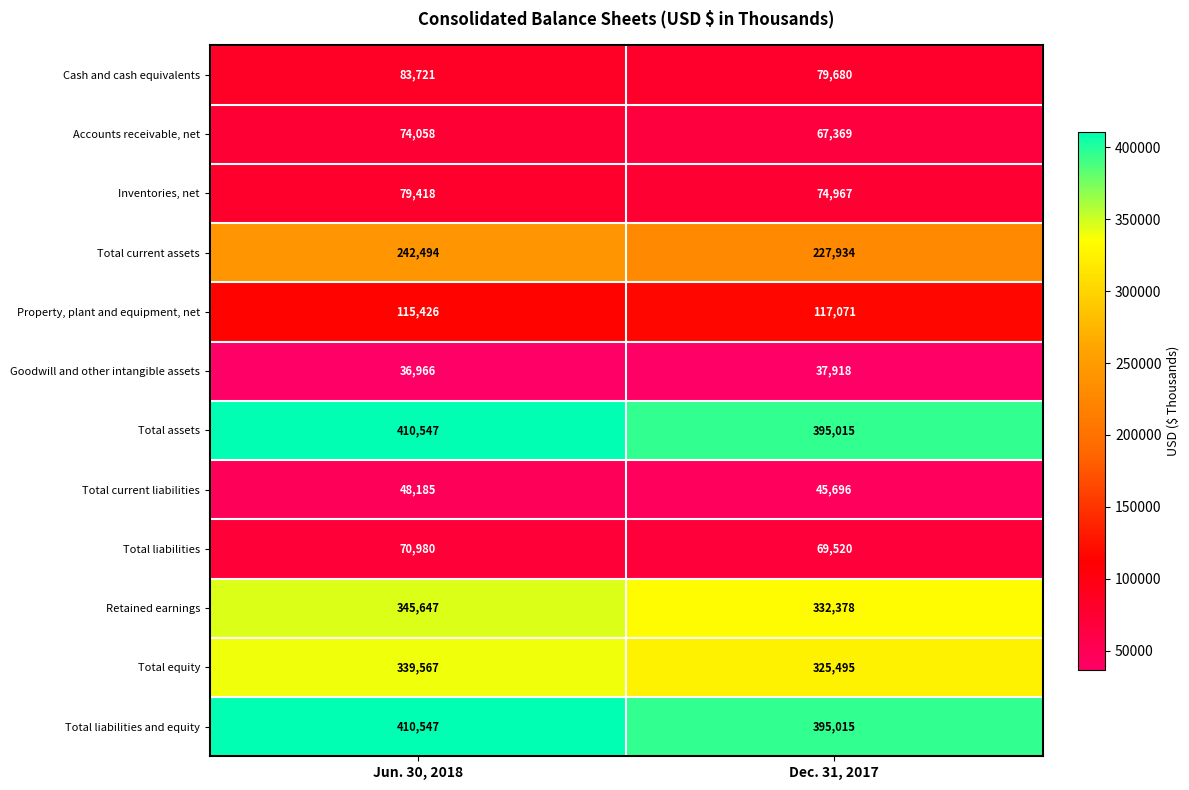

At which category is the sum across all series the highest?

Jun. 30, 2018